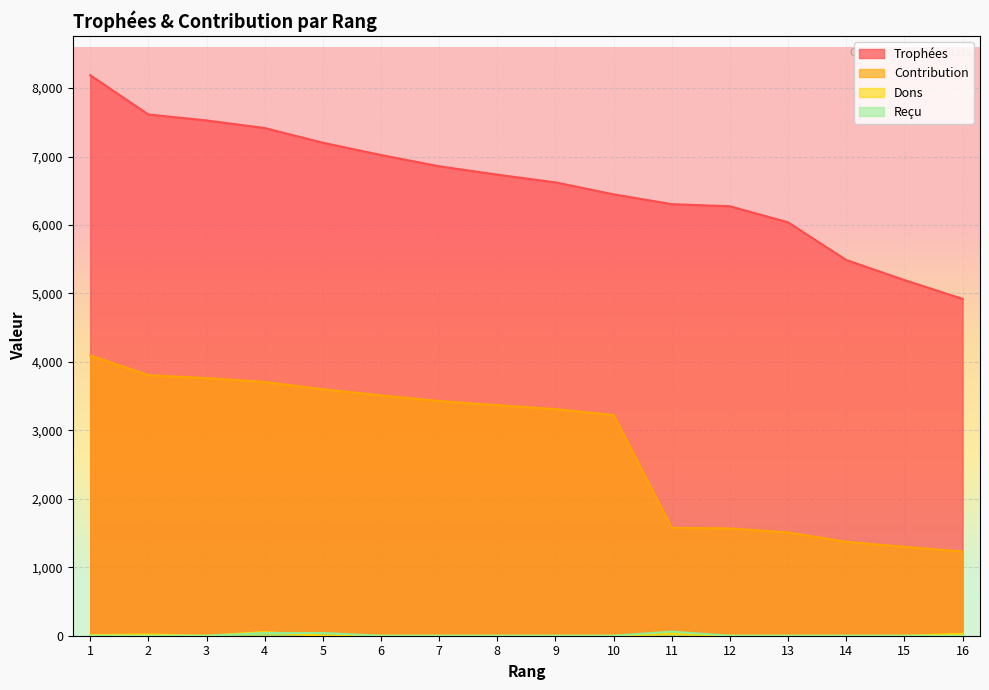

Count the number of data series in this chart.

4